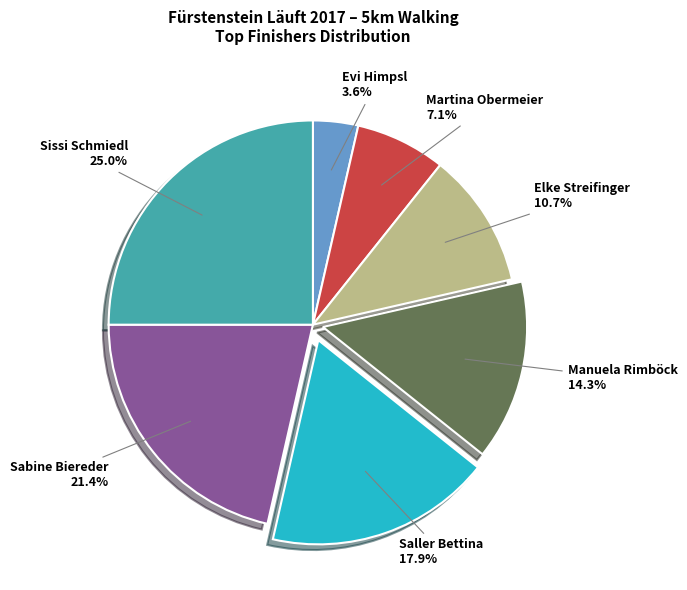

Does any single category account for the majority?

No